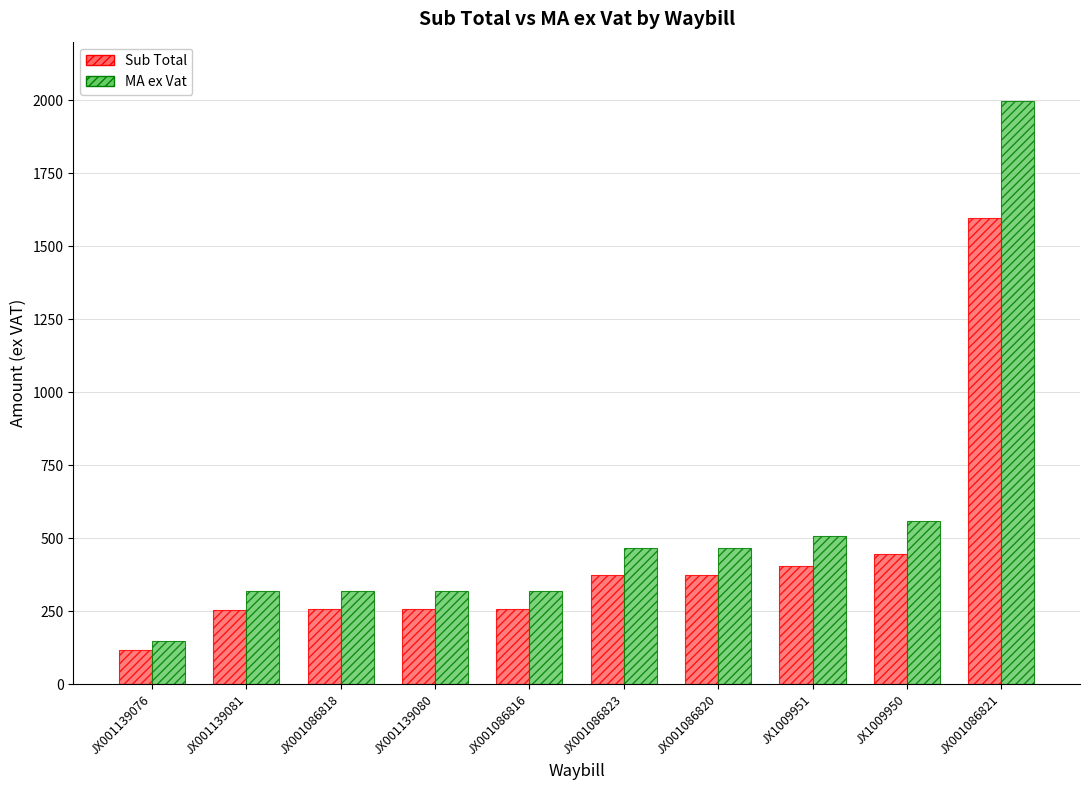

How many groups of bars are there?

10